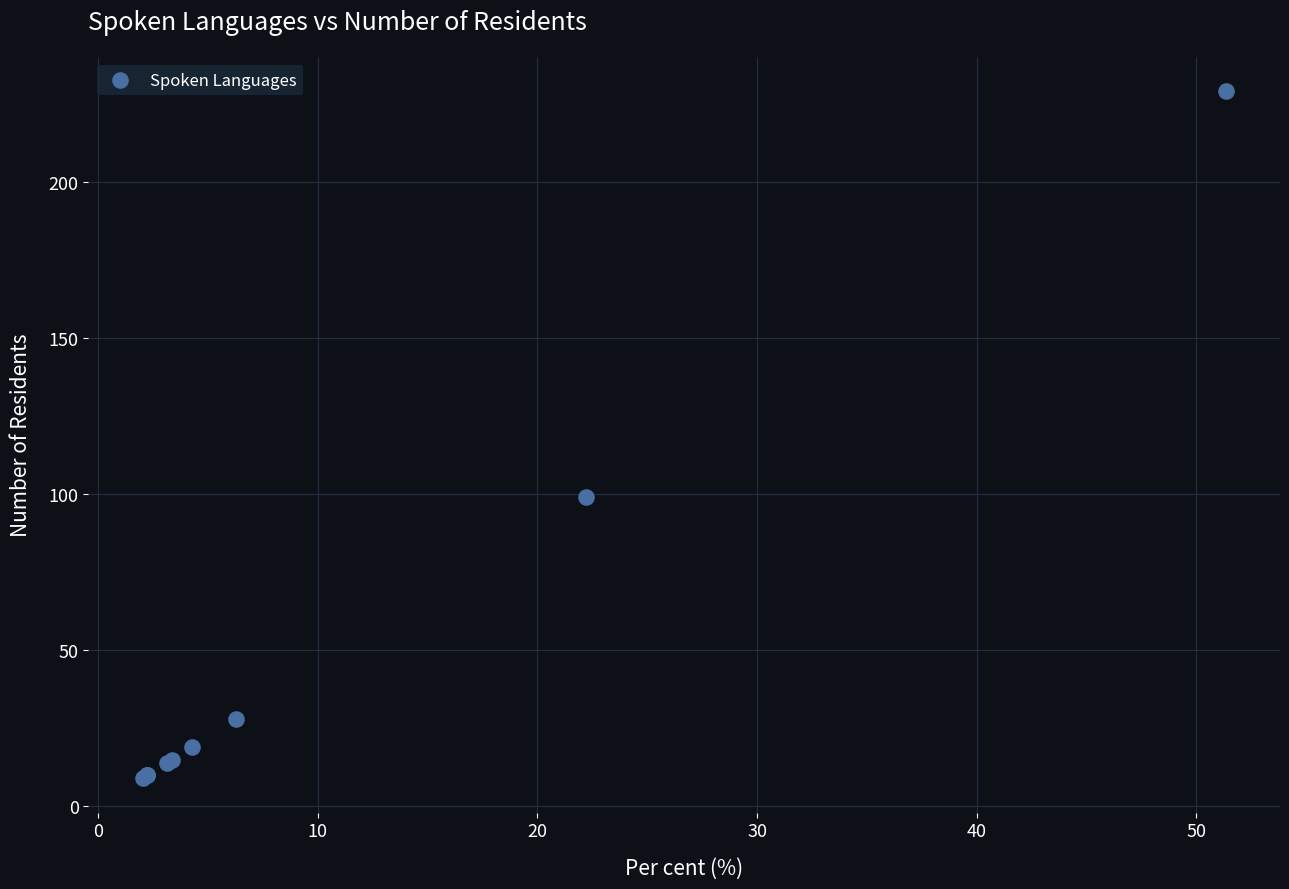

What Y value in the scatter plot is closest to 119?

99.0